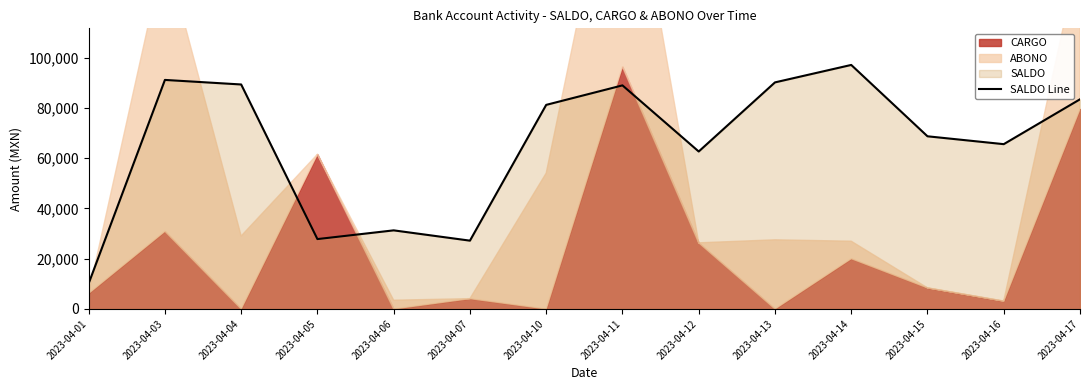

List the labels in order of value, largest first.

2023-04-14, 2023-04-03, 2023-04-13, 2023-04-04, 2023-04-11, 2023-04-17, 2023-04-10, 2023-04-15, 2023-04-16, 2023-04-12, 2023-04-06, 2023-04-05, 2023-04-07, 2023-04-01